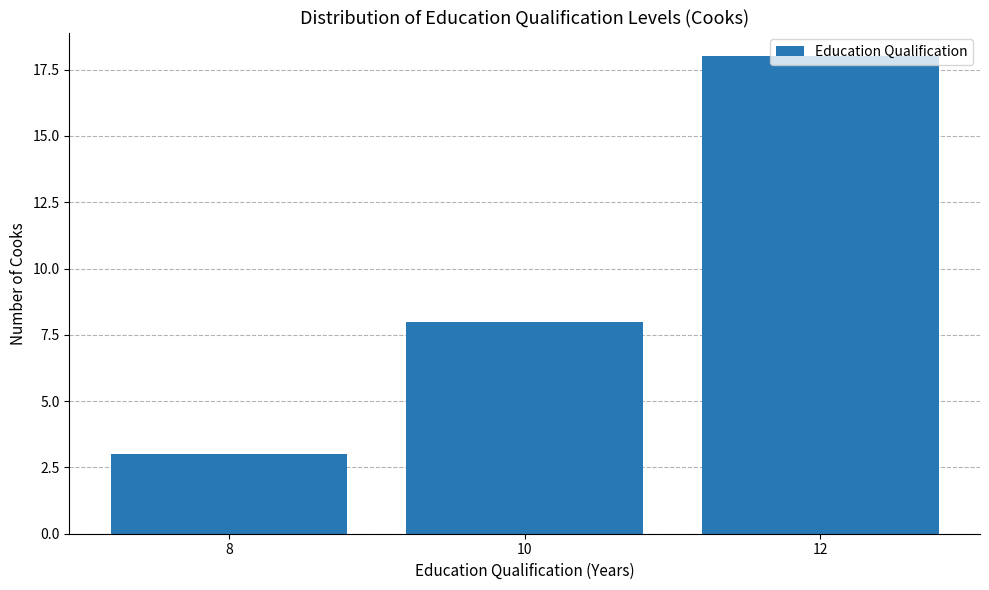

What is the difference between the values at 10 and 8?

5